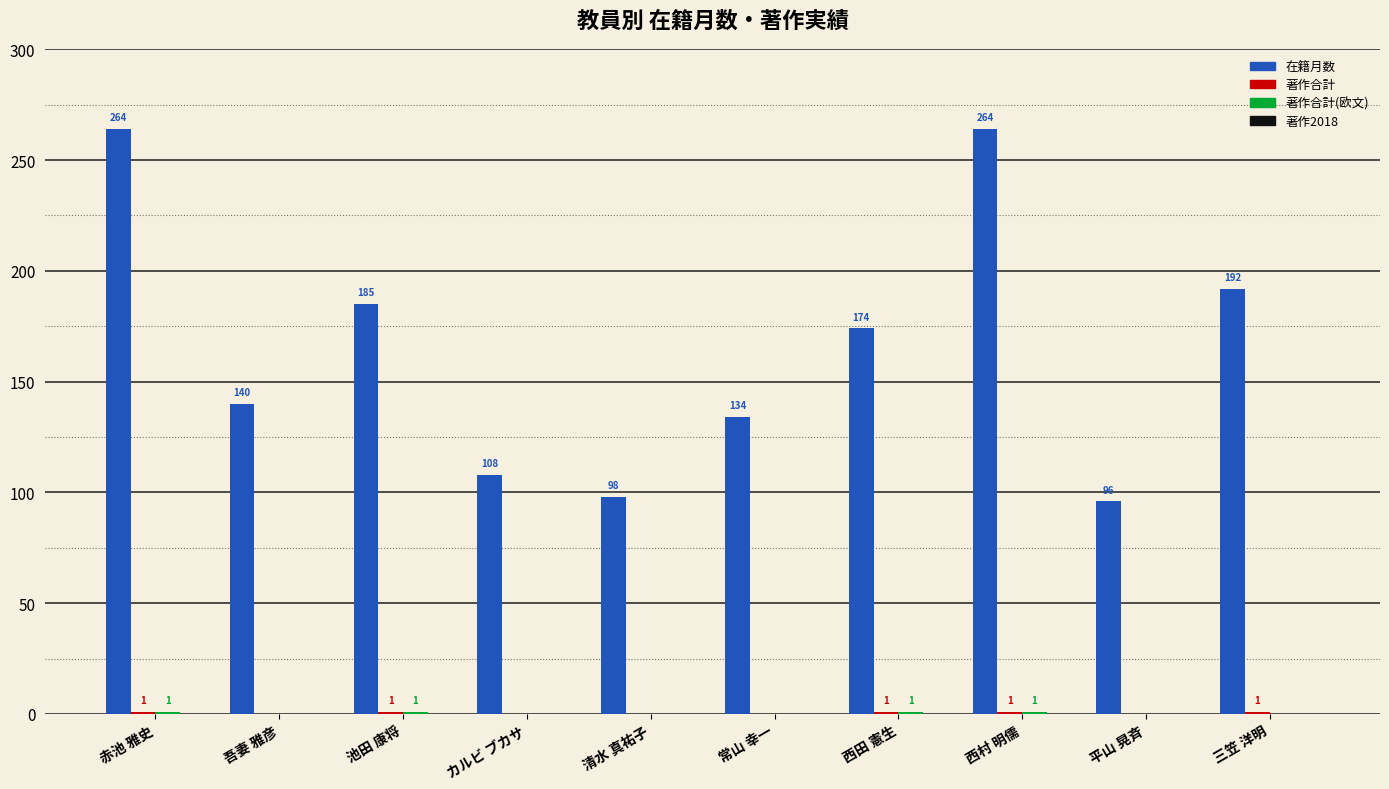

Which series has the largest total across all categories?

在籍月数